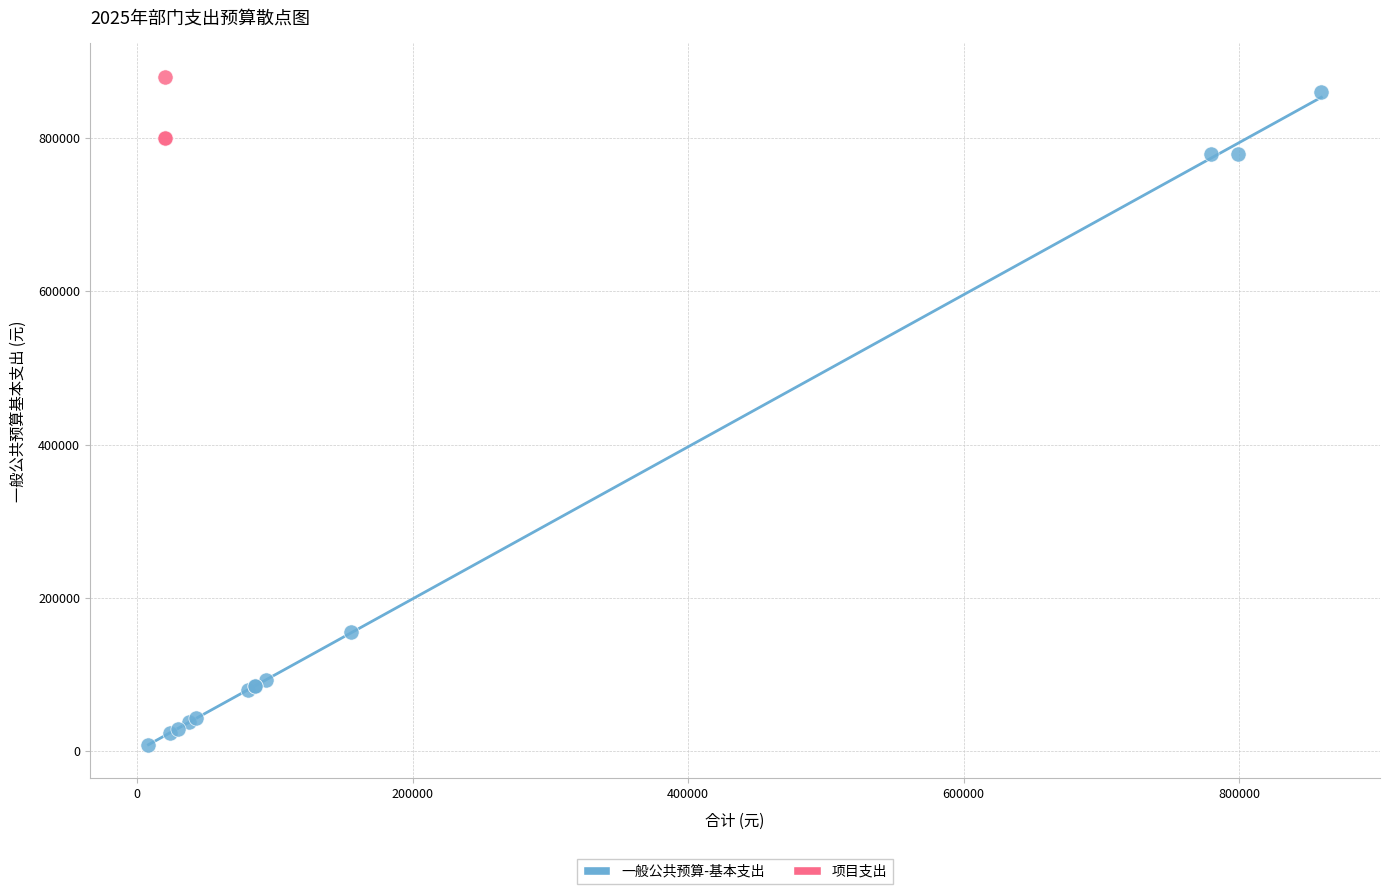

Which series reaches the minimum Y coordinate?

一般公共预算-基本支出